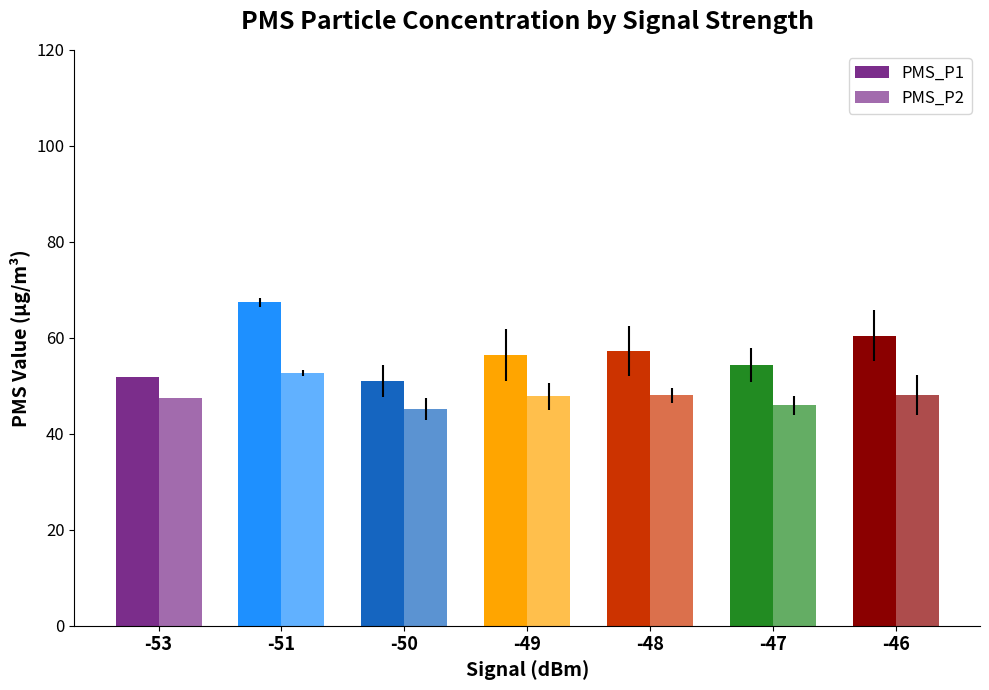

What is the difference between the PMS_P1 values at -53 and -51?

15.6